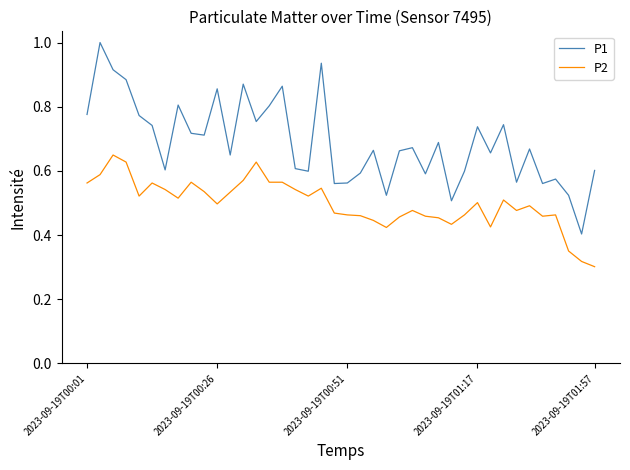

How many series are shown in this chart?

2